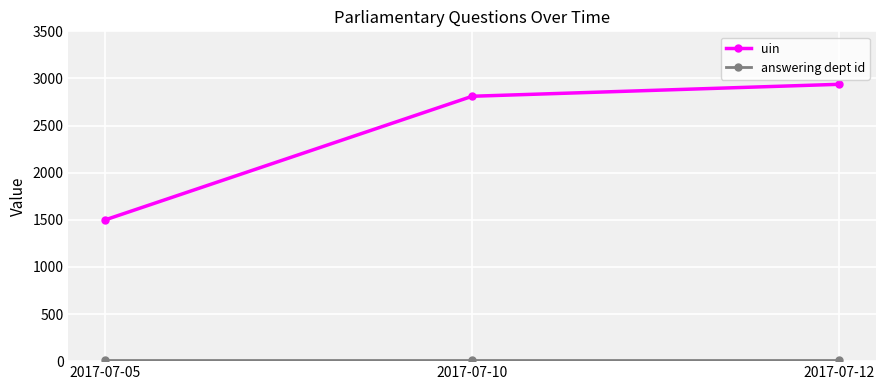

At which label is uin closest to 2218?

2017-07-10